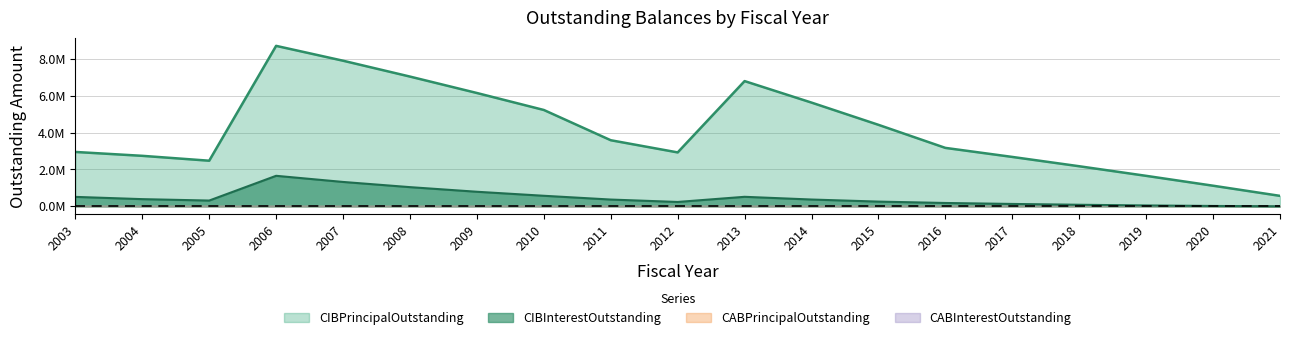

Does the chart display data point markers on the line(s)?

No